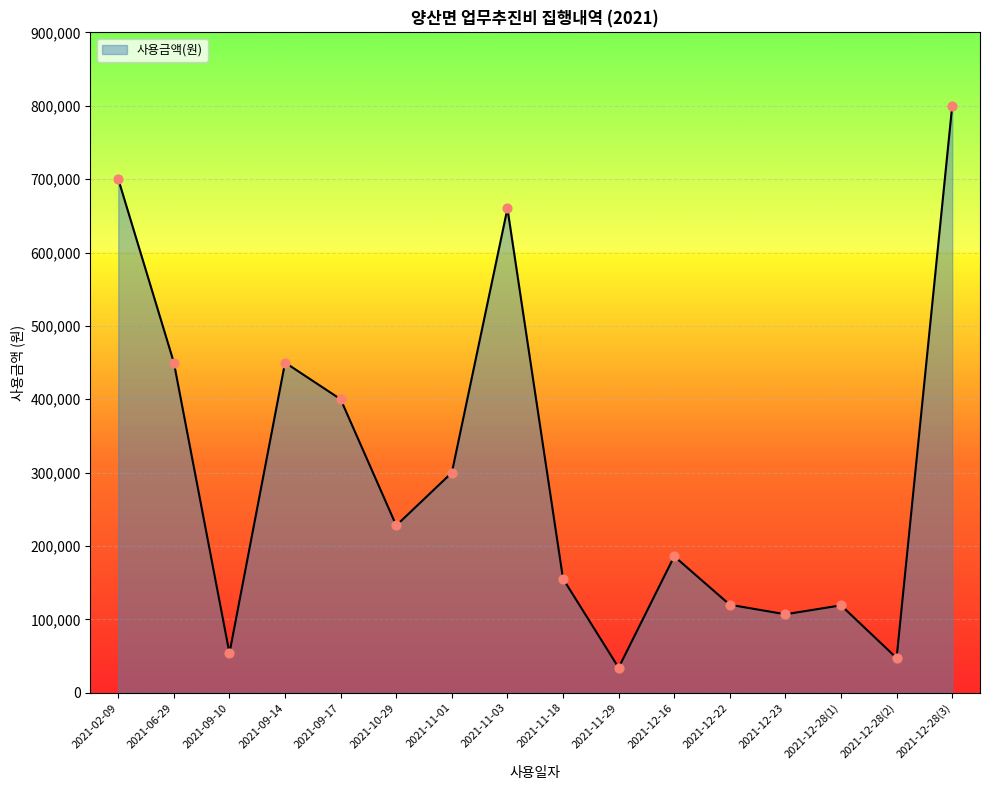

Approximately how many times larger is the value at 2021-12-28(3) compared to 2021-06-29?

1.8